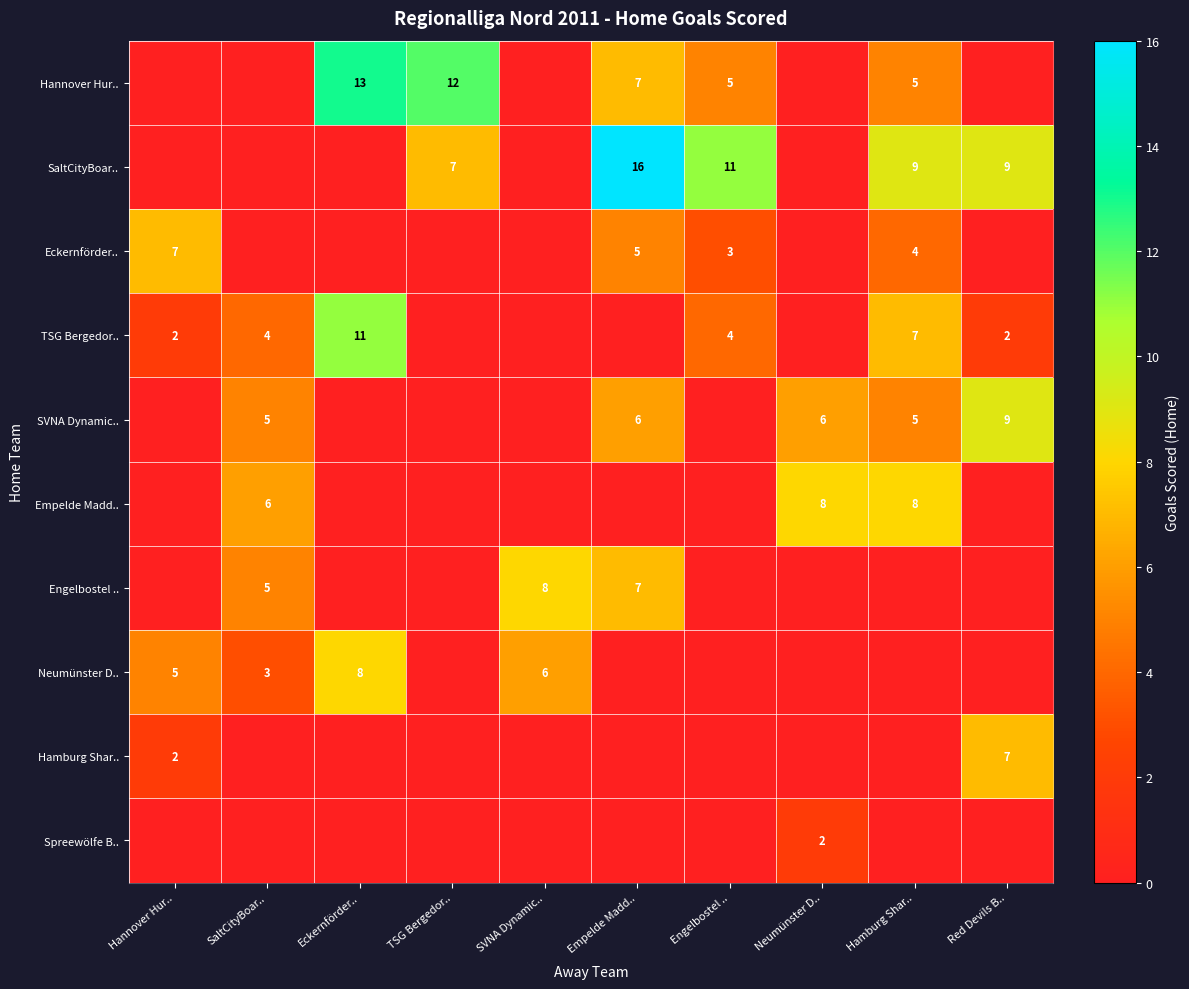

What is the difference between the Hannover Hur.. values at Hamburg Shar.. and TSG Bergedor..?

7